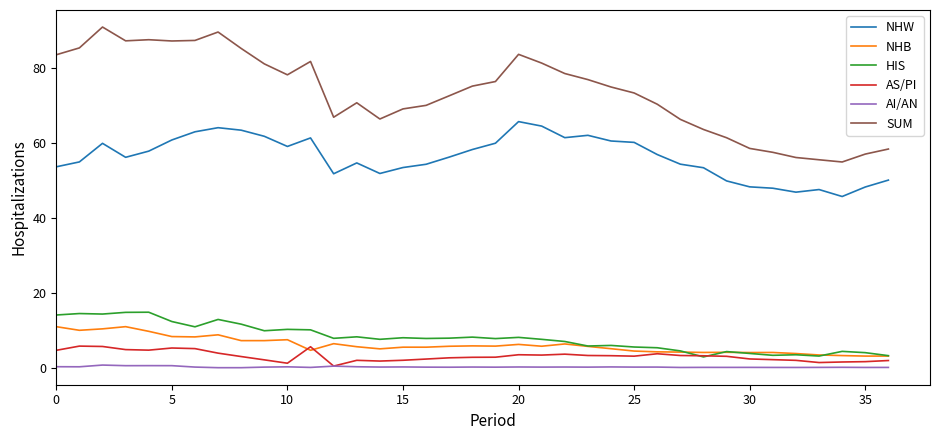

Which series has the largest range (max minus min)?

SUM